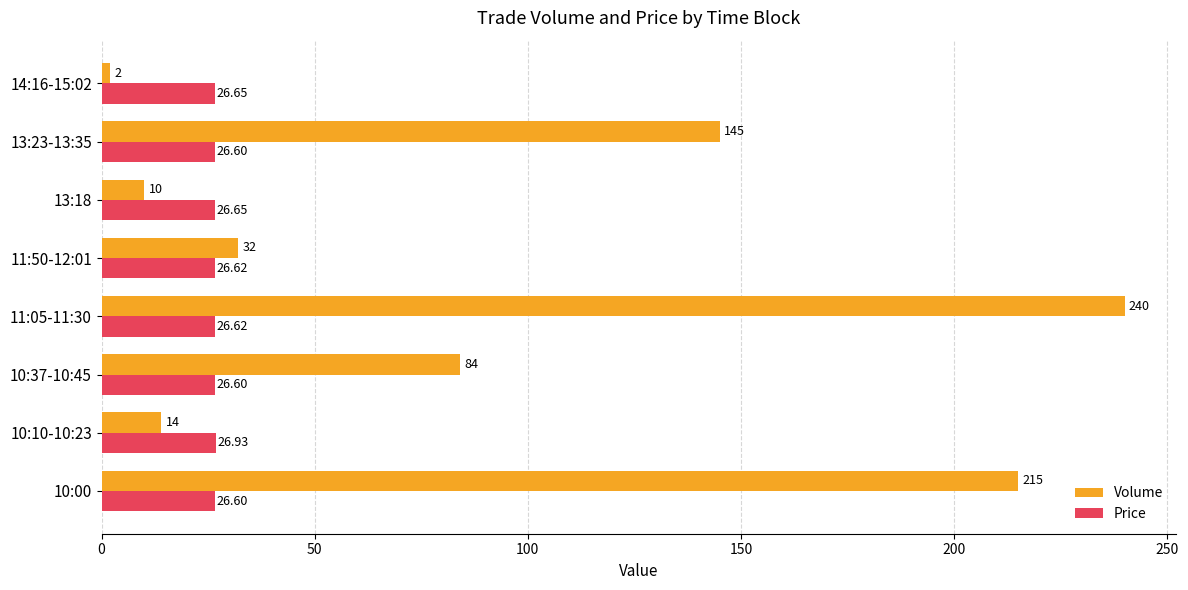

What is the difference between the Volume values at 13:23-13:35 and 13:18?

135.0